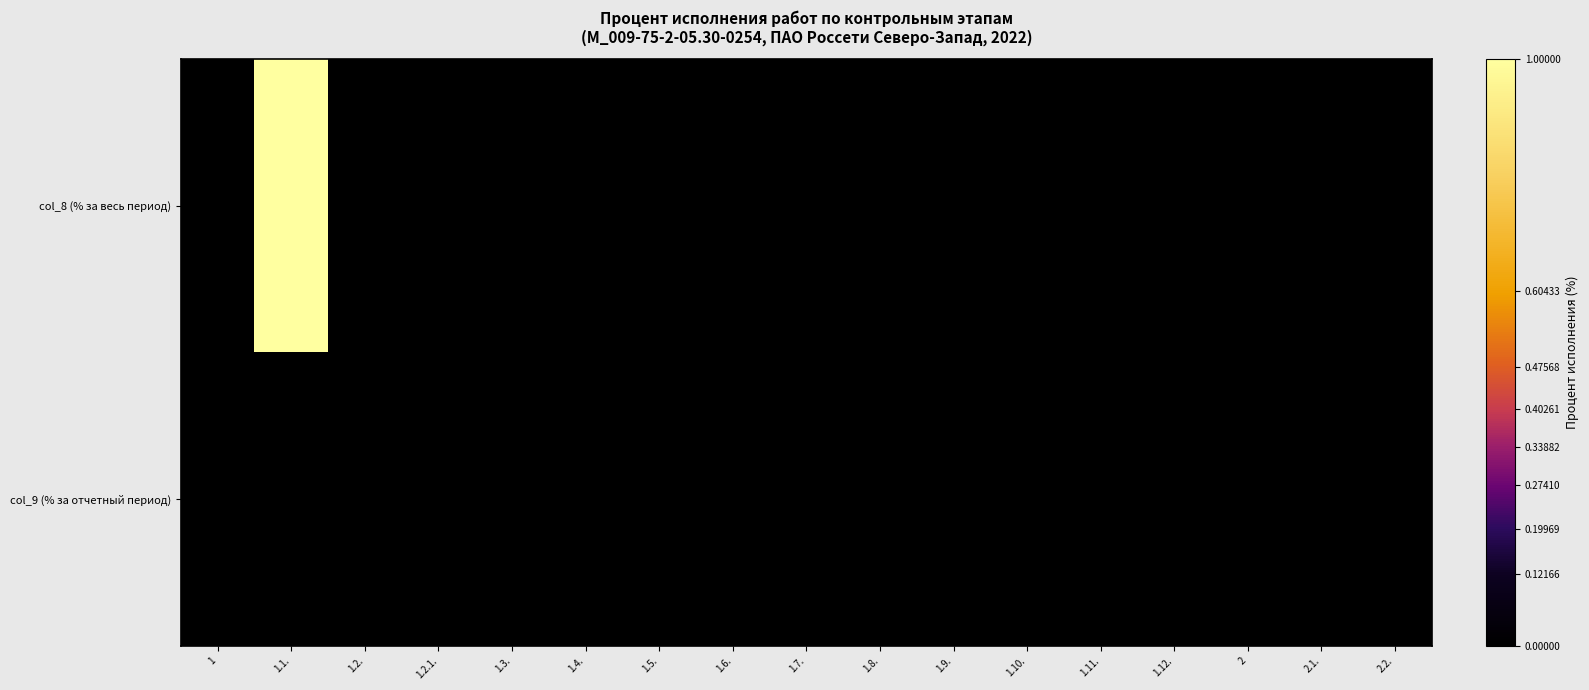

Reading right to left, transcribe all the data shown in this chart.

col_8 (% за весь период): 2.2.=0	2.1.=0	2=0	1.12.=0	1.11.=0	1.10.=0	1.9.=0	1.8.=0	1.7.=0	1.6.=0	1.5.=0	1.4.=0	1.3.=0	1.2.1.=0	1.2.=0	1.1.=100	1=0
col_9 (% за отчетный период): 2.2.=0	2.1.=0	2=0	1.12.=0	1.11.=0	1.10.=0	1.9.=0	1.8.=0	1.7.=0	1.6.=0	1.5.=0	1.4.=0	1.3.=0	1.2.1.=0	1.2.=0	1.1.=0	1=0